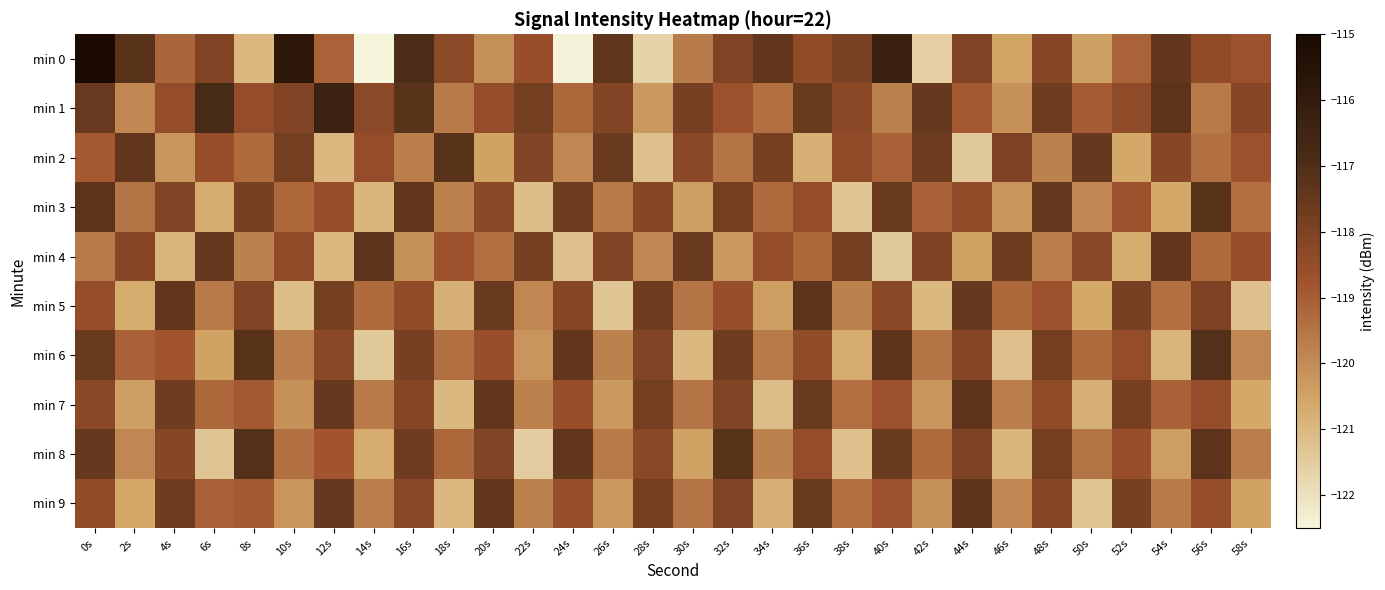

What is the spread (max minus min) of values at 50s?

3.8